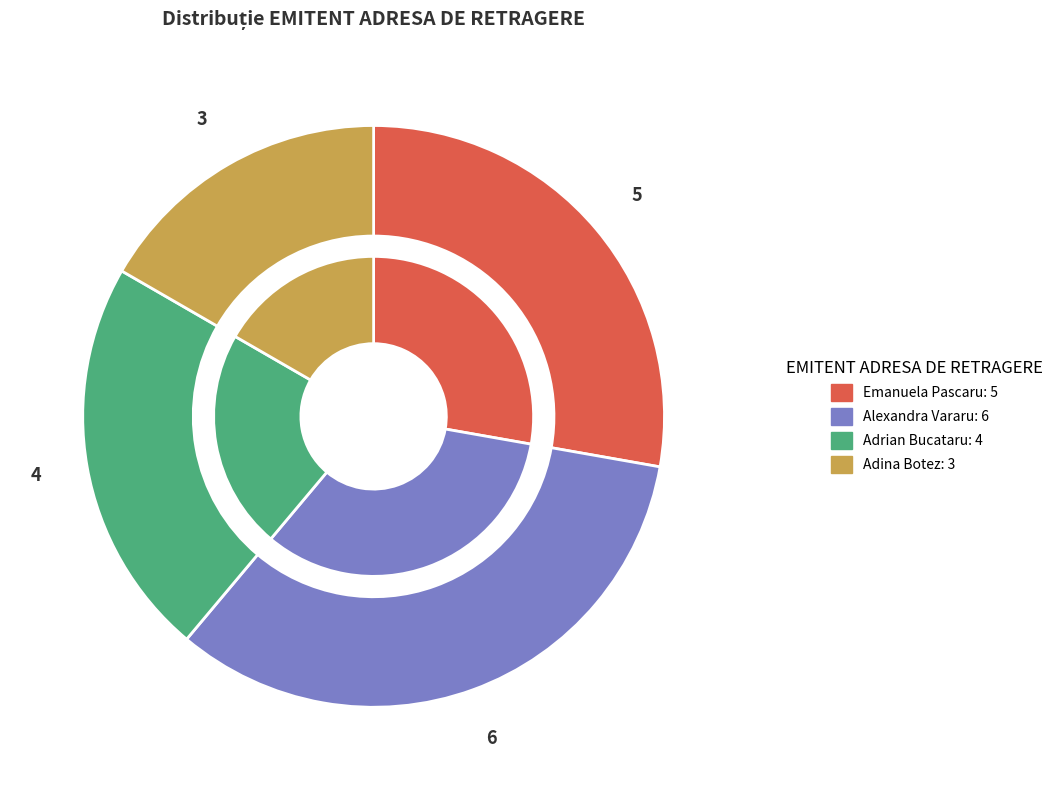

Do Adrian Bucataru and Adina Botez together represent more than half of the pie?

No